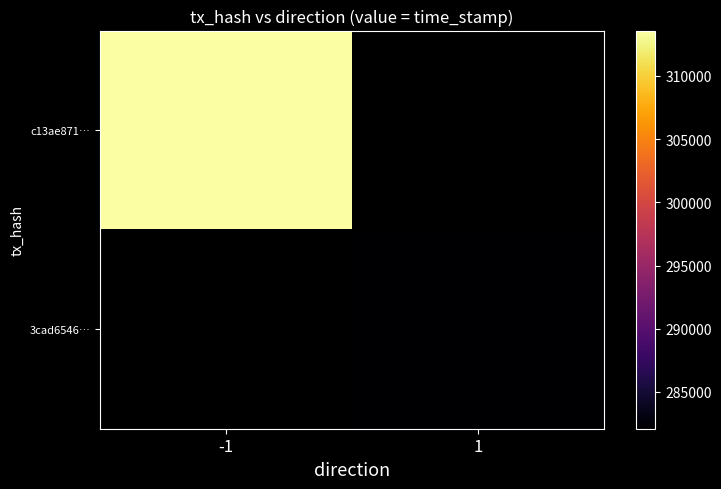

What is the smallest value displayed?

1598282082.0